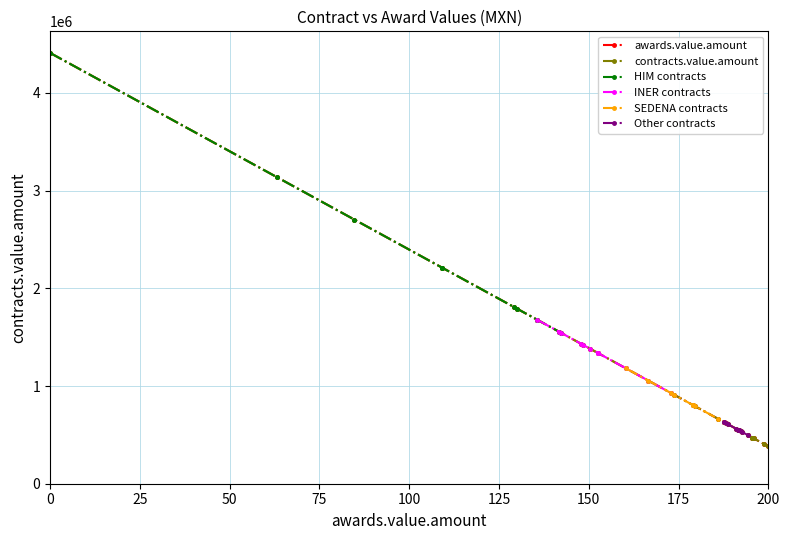

What is the value of the SEDENA contracts point at the 10th from the left?

632060.8